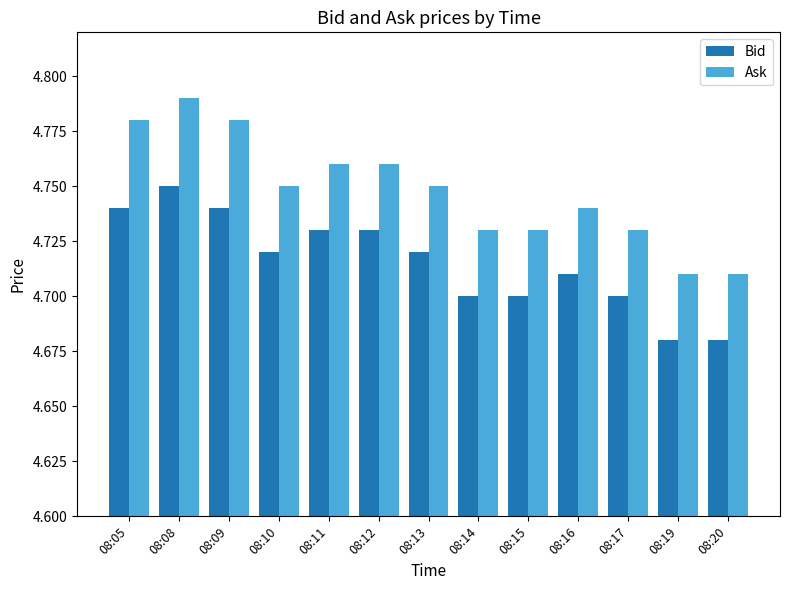

At which category is the sum across all series the highest?

08:08